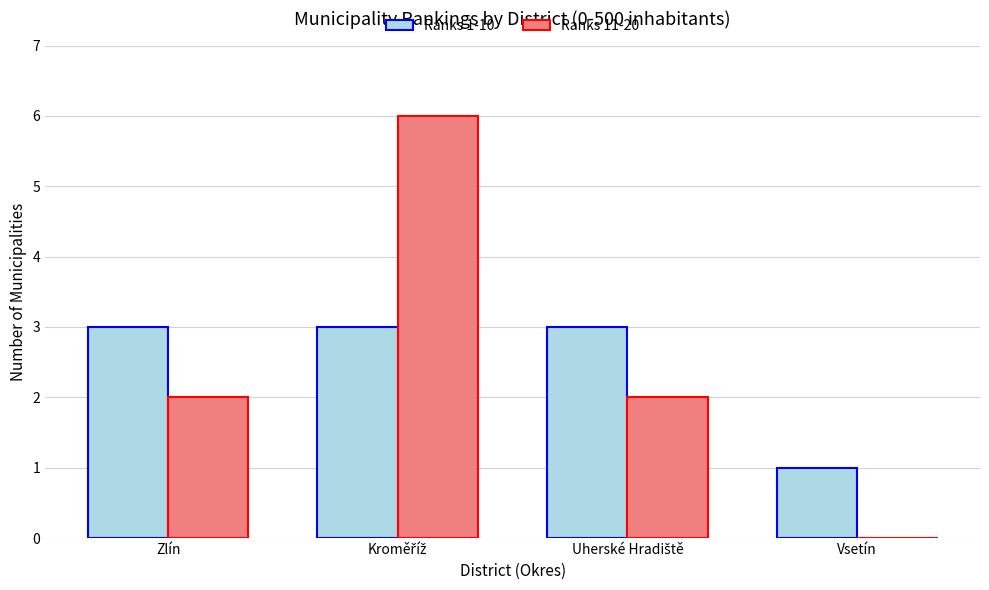

What is the sum of all Ranks 11-20 values?

10